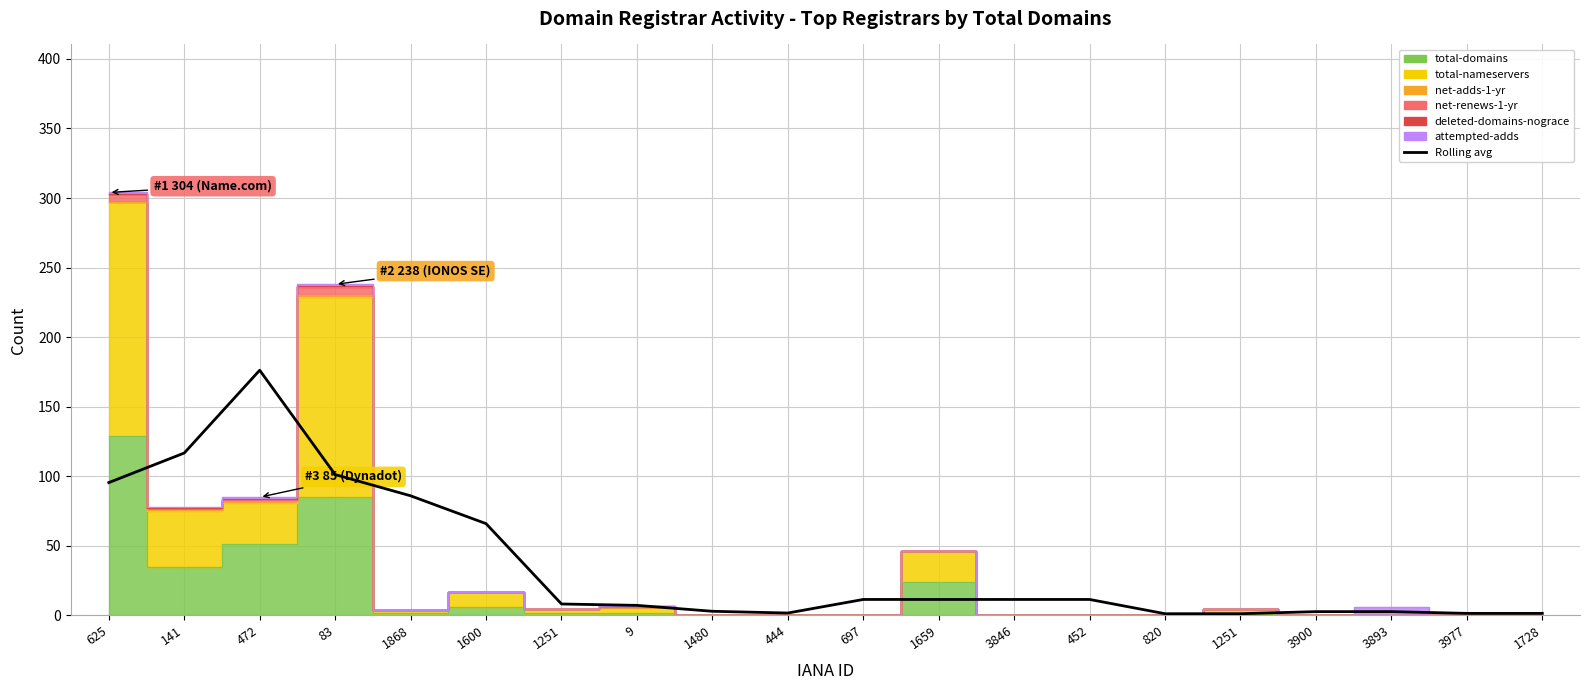

The chart shows a value of 57.3 at 472. True or false?

False